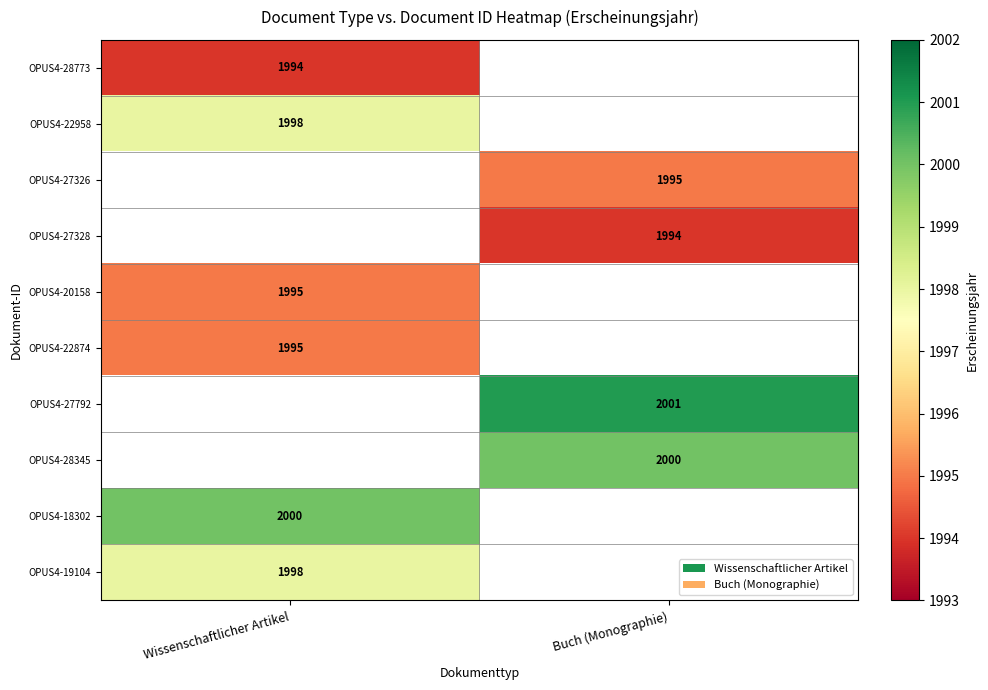

The OPUS4-22958 series shows 1033 at Wissenschaftlicher Artikel. True or false?

False